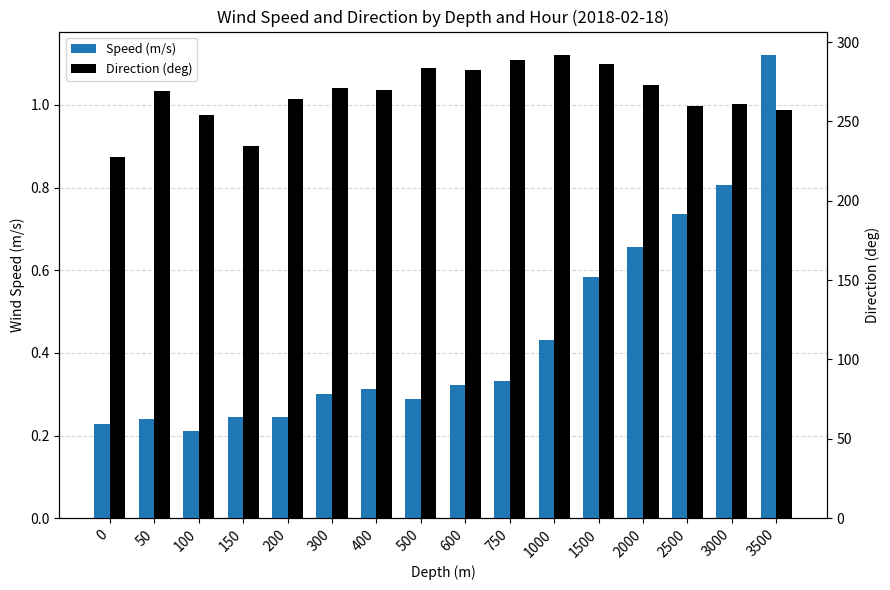

Rank the series at 2000 from lowest to highest value.

Speed (m/s), Direction (deg)